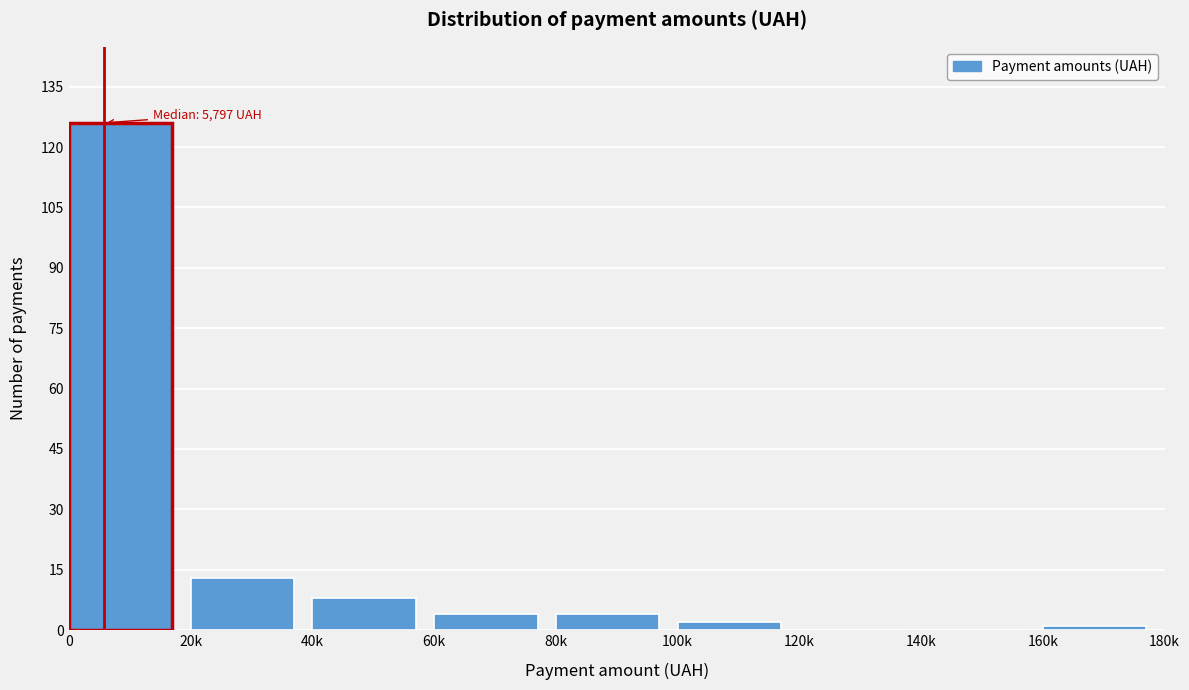

Reading left to right, extract all data points from this chart.

0=126	20k=13	40k=8	60k=4	80k=4	100k=2	120k=0	140k=0	160k=1